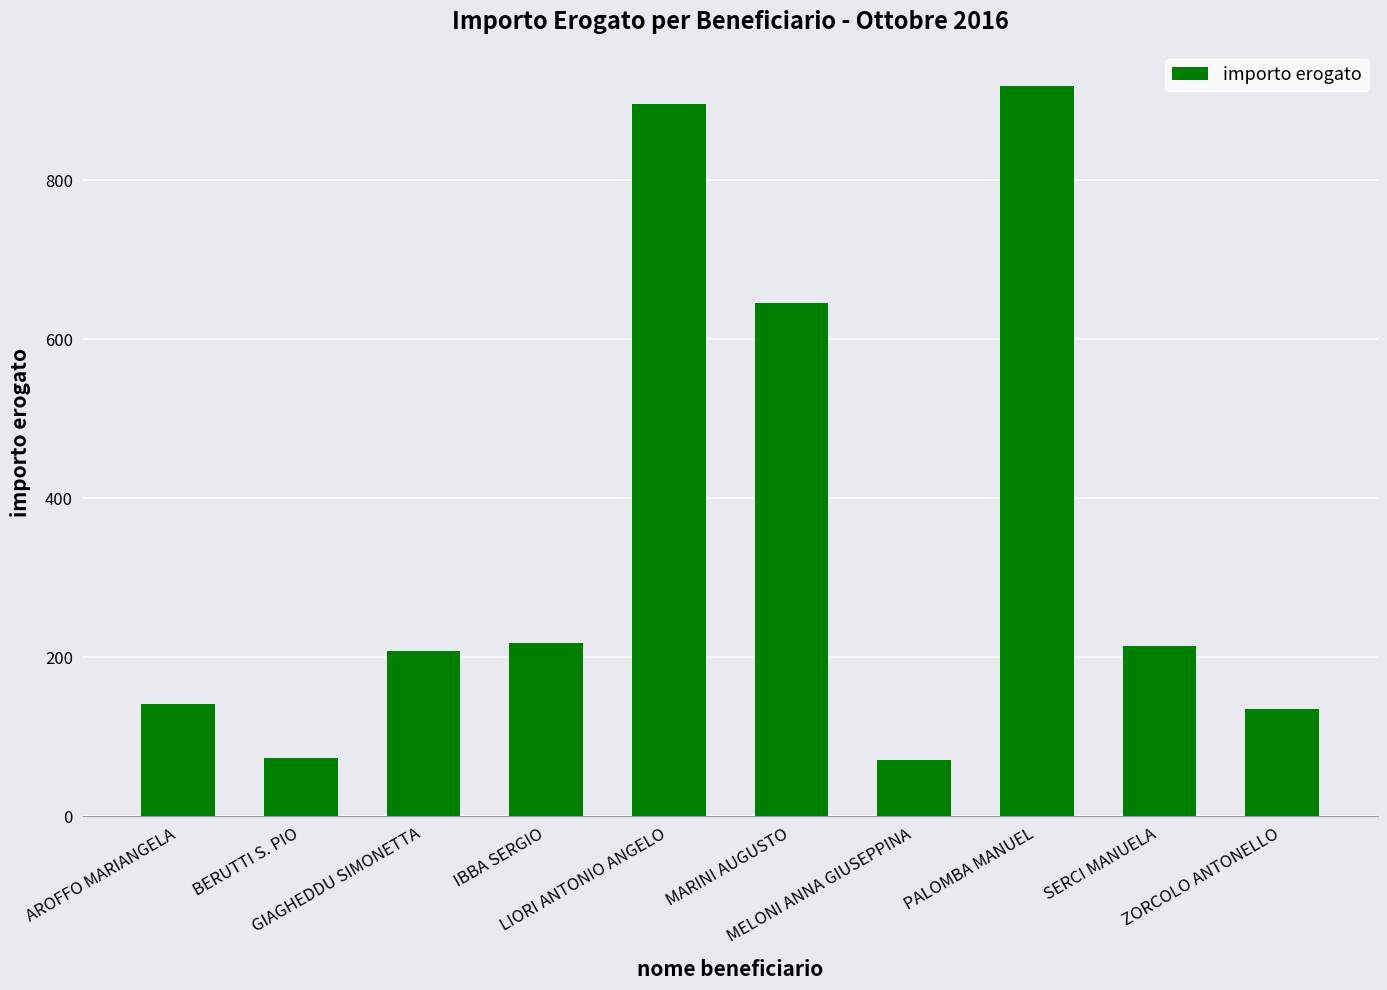

What is the difference between the values at GIAGHEDDU SIMONETTA and AROFFO MARIANGELA?

67.2